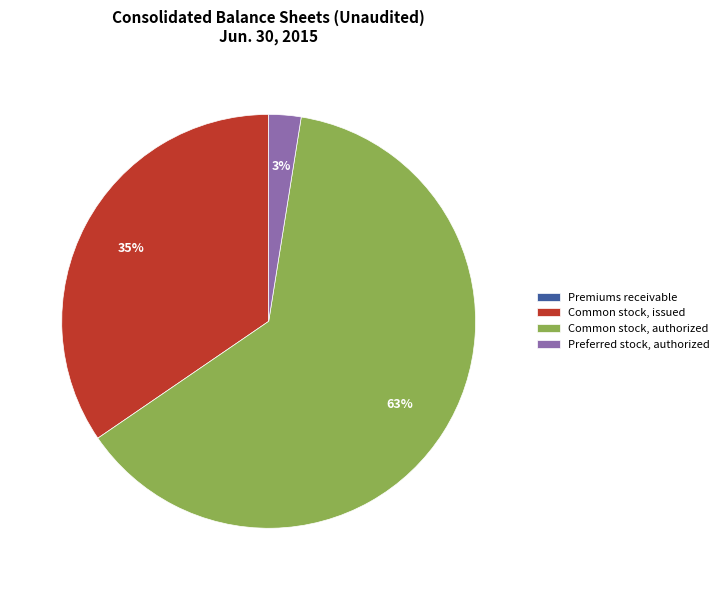

Combined, do Common stock, issued and Common stock, authorized account for over 50%?

Yes